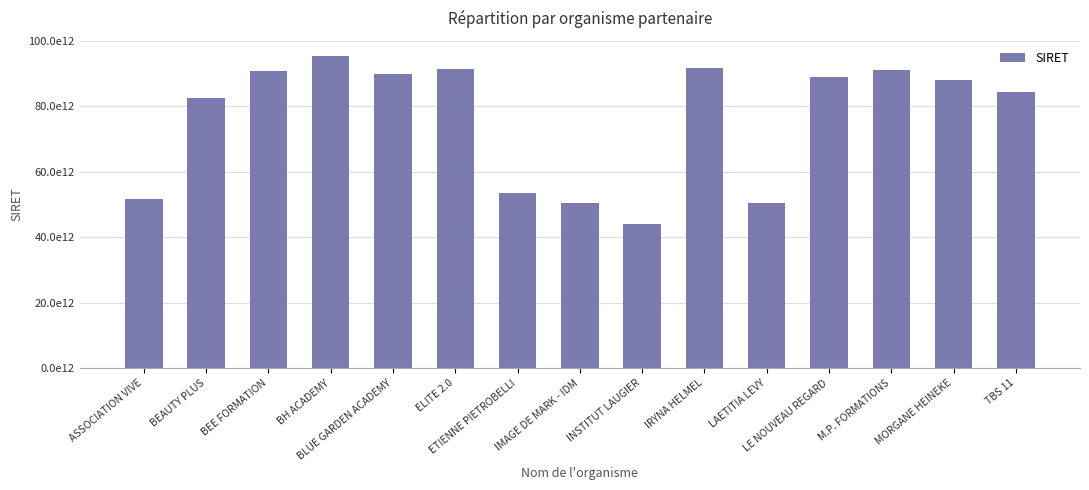

What is the approximate value at BEE FORMATION?

90.9